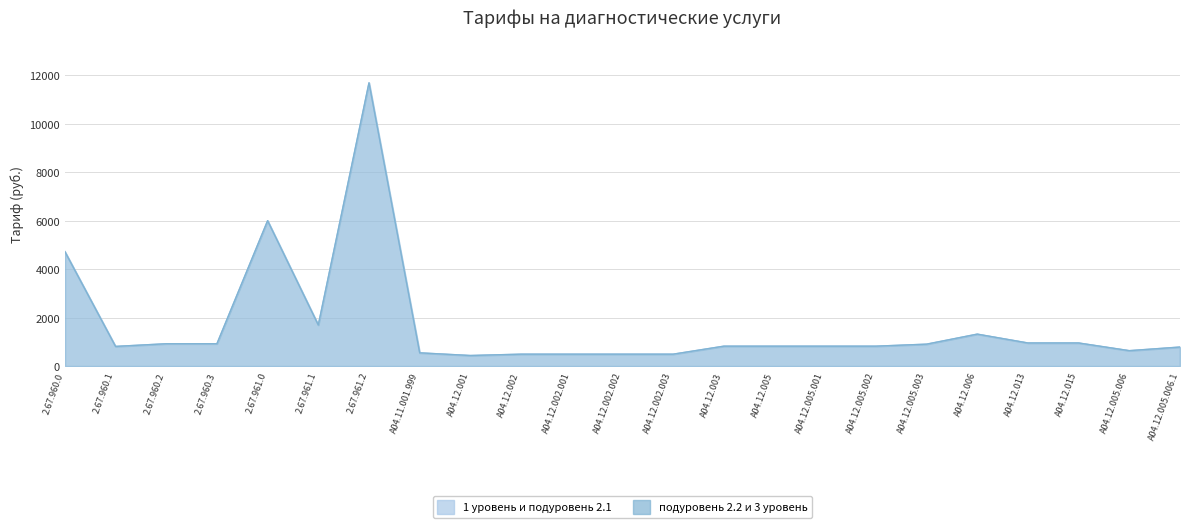

What is the value of the 1 уровень и подуровень 2.1 point at the 11th from the left?

495